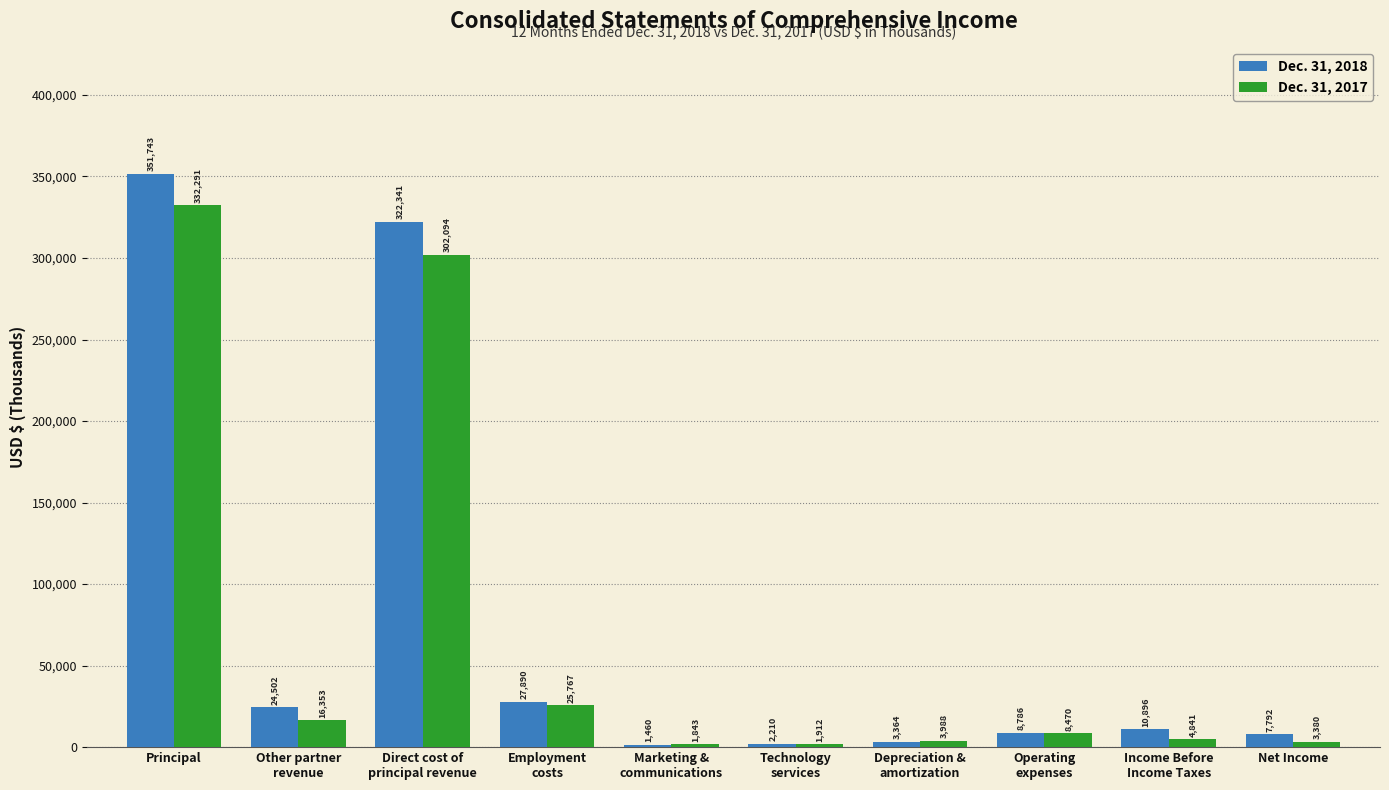

Is it true that Dec. 31, 2017 equals 332291 at Principal?

True